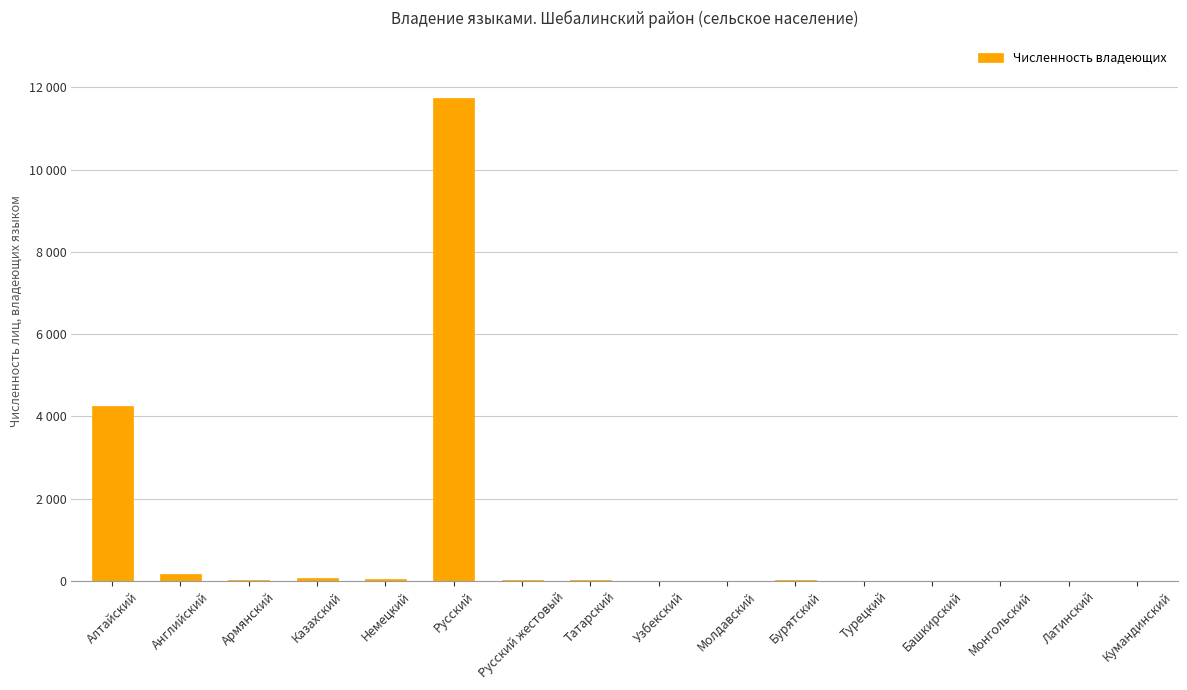

List the labels in order of value, largest first.

Русский, Алтайский, Английский, Казахский, Немецкий, Русский жестовый, Армянский, Бурятский, Татарский, Узбекский, Молдавский, Турецкий, Башкирский, Монгольский, Латинский, Кумандинский